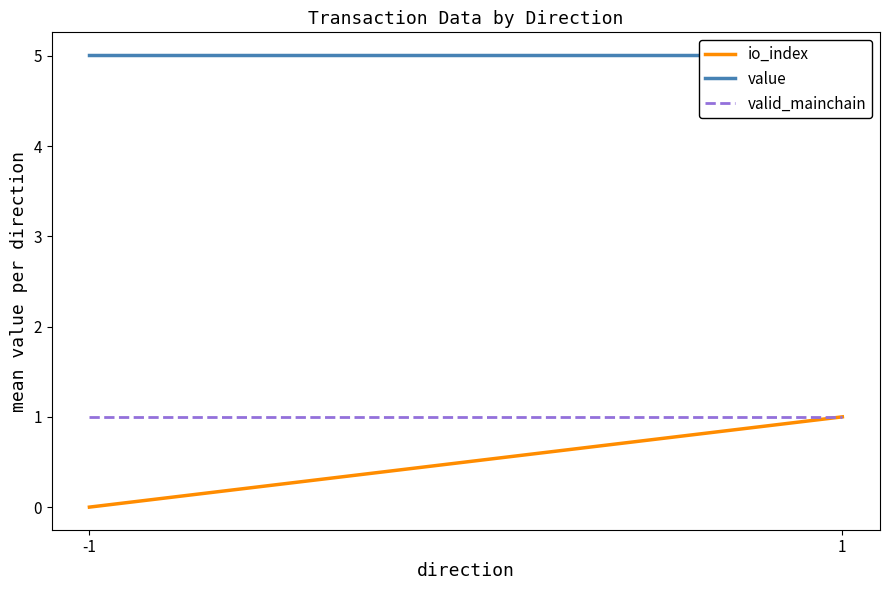

Where is io_index nearest to the value 0?

-1